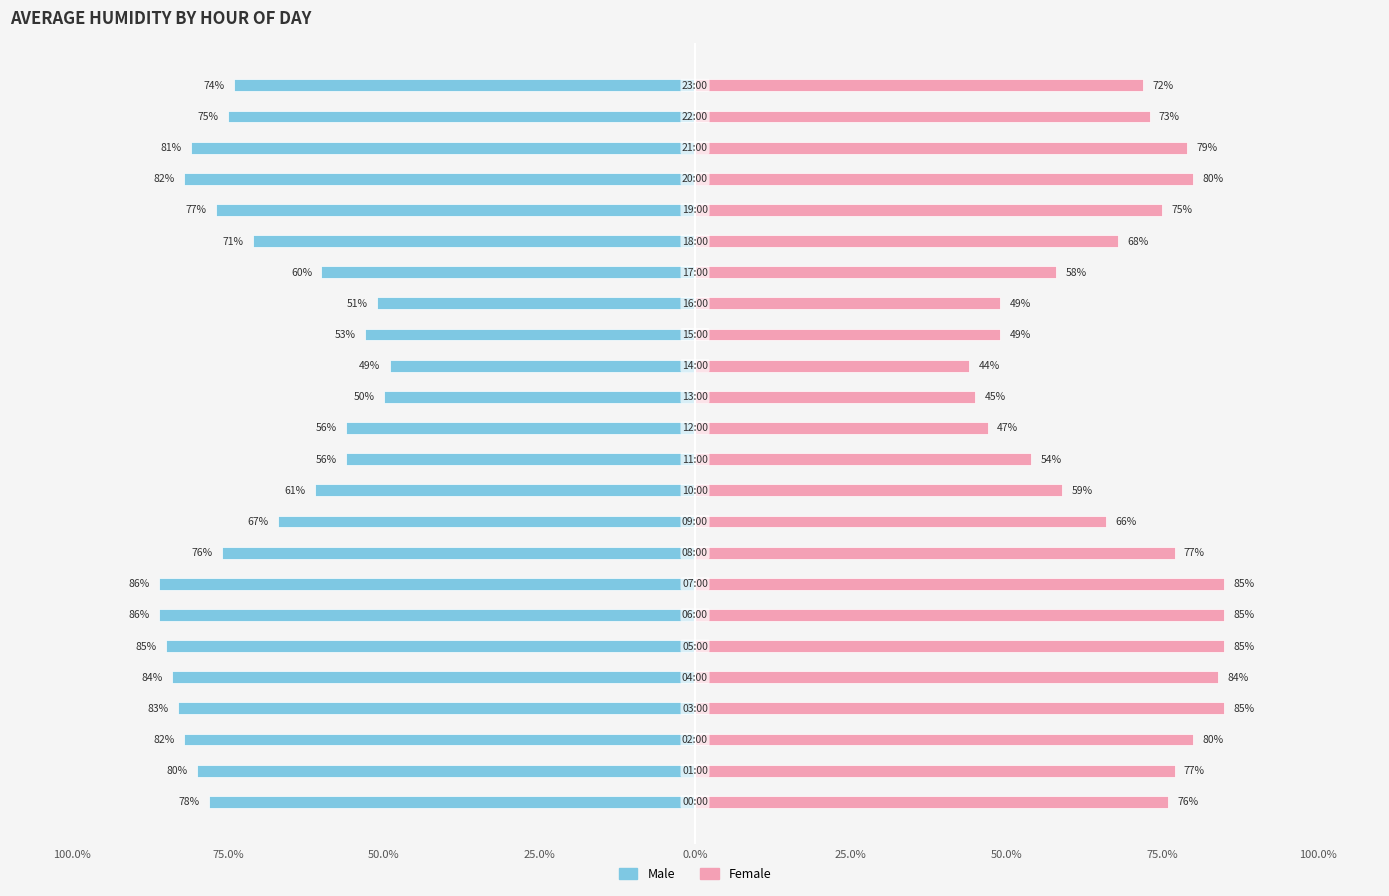

Read the Male value at 15, to the nearest 5.

-55